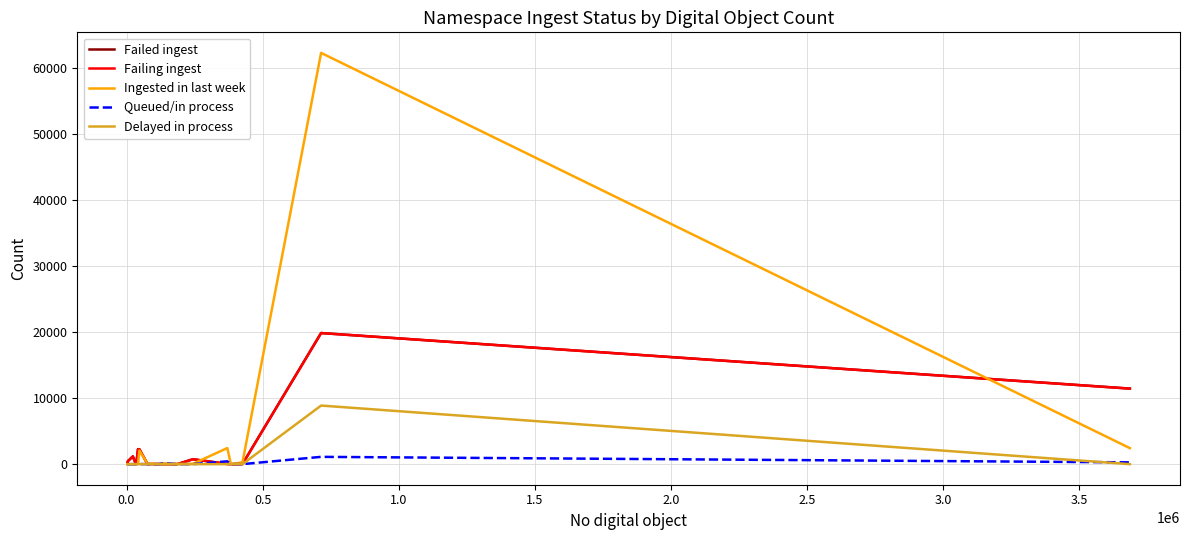

What is the highest value of the Failing ingest series?

19864